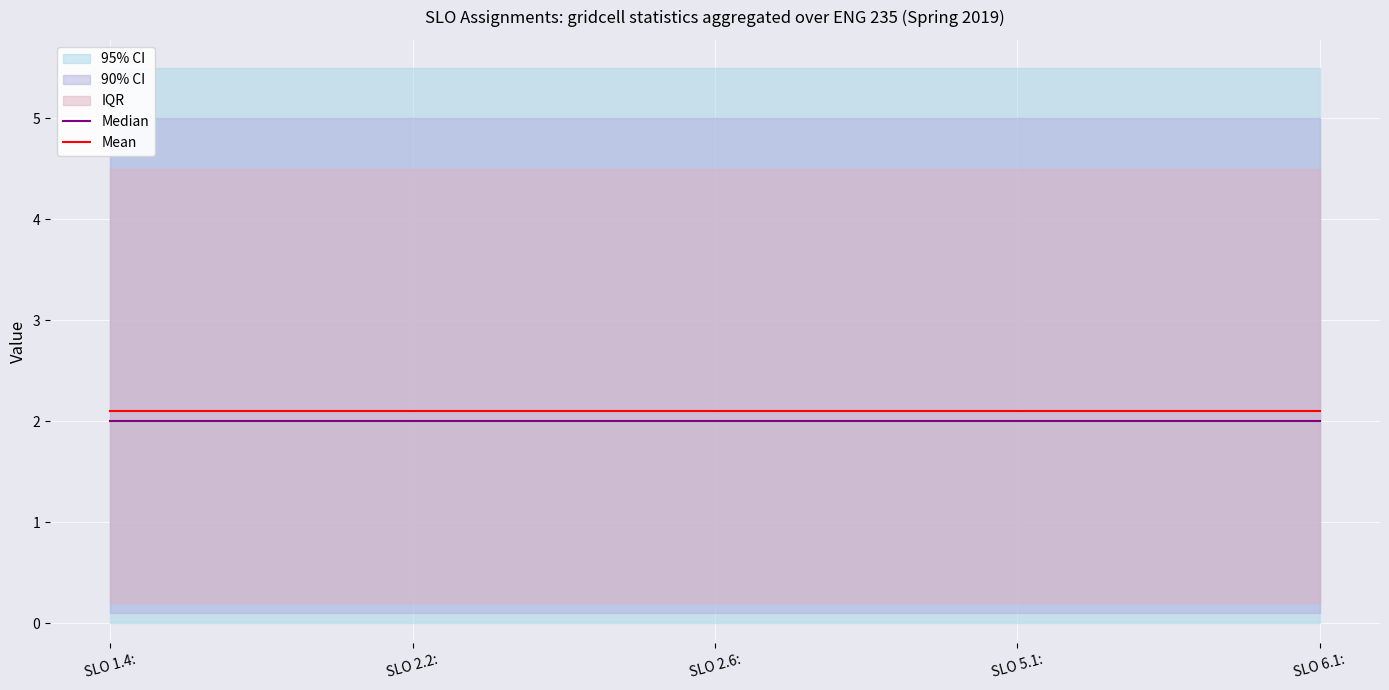

Is this an area chart (filled region under the line)?

No